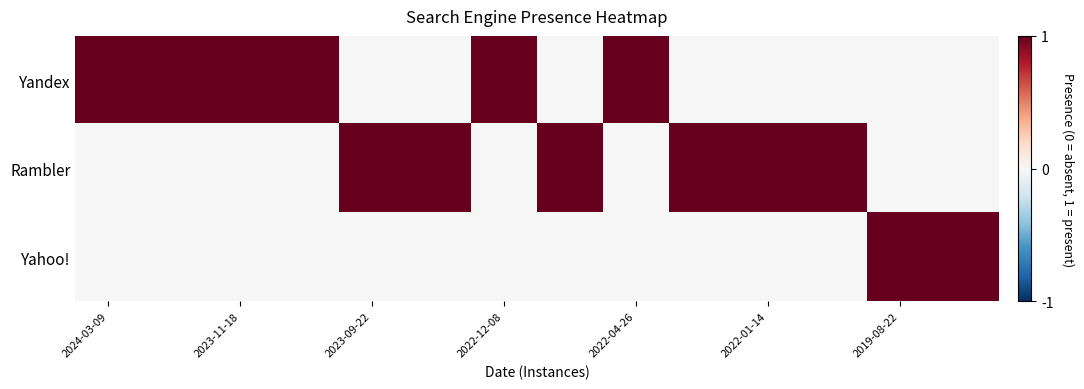

Reading left to right, transcribe all the data shown in this chart.

Yandex: 1	1	1	1	0	0	1	0	1	0	0	0	0	0
Rambler: 0	0	0	0	1	1	0	1	0	1	1	1	0	0
Yahoo!: 0	0	0	0	0	0	0	0	0	0	0	0	1	1